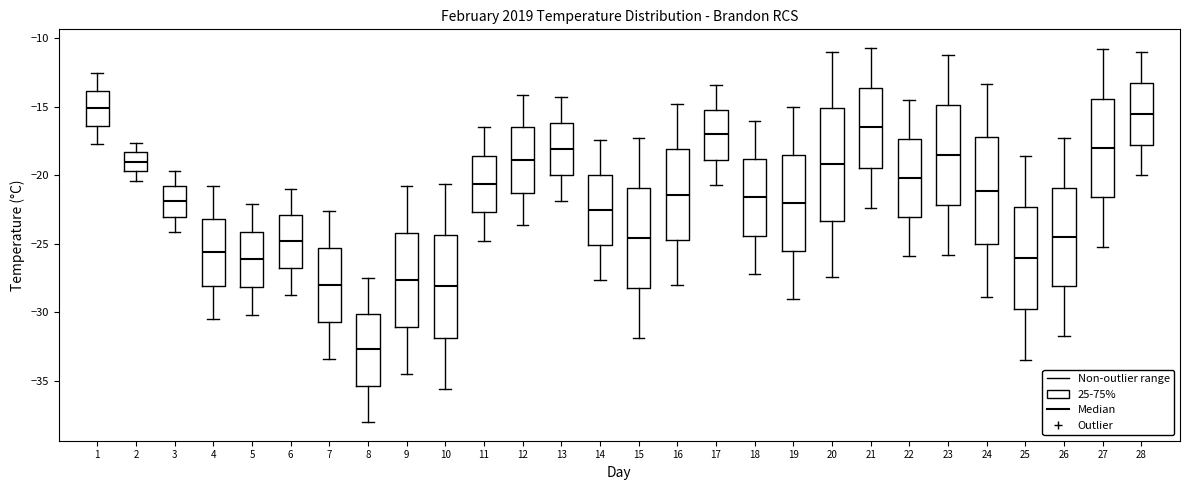

Reading left to right, transcribe this box plot: for each box, give where its median line is, the range the box spans, and where its two whiskers end, as read against the y-axis. The values are not printed on the chart, so give them approximately, as read against the axis.

1: median -15.0, box -16.5 to -14.0, whiskers -17.5 to -12.5
2: median -19.0, box -19.5 to -18.5, whiskers -20.5 to -17.5
3: median -22.0, box -23.0 to -21.0, whiskers -24.0 to -19.5
4: median -25.5, box -28.0 to -23.0, whiskers -30.5 to -21.0
5: median -26.0, box -28.0 to -24.0, whiskers -30.0 to -22.0
6: median -25.0, box -26.5 to -23.0, whiskers -28.5 to -21.0
7: median -28.0, box -30.5 to -25.5, whiskers -33.5 to -22.5
8: median -32.5, box -35.5 to -30.0, whiskers -38.0 to -27.5
9: median -27.5, box -31.0 to -24.0, whiskers -34.5 to -21.0
10: median -28.0, box -32.0 to -24.5, whiskers -35.5 to -20.5
11: median -20.5, box -22.5 to -18.5, whiskers -25.0 to -16.5
12: median -19.0, box -21.0 to -16.5, whiskers -23.5 to -14.0
13: median -18.0, box -20.0 to -16.0, whiskers -22.0 to -14.5
14: median -22.5, box -25.0 to -20.0, whiskers -27.5 to -17.5
15: median -24.5, box -28.0 to -21.0, whiskers -32.0 to -17.5
16: median -21.5, box -24.5 to -18.0, whiskers -28.0 to -15.0
17: median -17.0, box -19.0 to -15.0, whiskers -20.5 to -13.5
18: median -21.5, box -24.5 to -19.0, whiskers -27.0 to -16.0
19: median -22.0, box -25.5 to -18.5, whiskers -29.0 to -15.0
20: median -19.0, box -23.5 to -15.0, whiskers -27.5 to -11.0
21: median -16.5, box -19.5 to -13.5, whiskers -22.5 to -10.5
22: median -20.0, box -23.0 to -17.5, whiskers -26.0 to -14.5
23: median -18.5, box -22.0 to -15.0, whiskers -26.0 to -11.0
24: median -21.0, box -25.0 to -17.0, whiskers -29.0 to -13.5
25: median -26.0, box -29.5 to -22.5, whiskers -33.5 to -18.5
26: median -24.5, box -28.0 to -21.0, whiskers -31.5 to -17.5
27: median -18.0, box -21.5 to -14.5, whiskers -25.0 to -11.0
28: median -15.5, box -17.5 to -13.0, whiskers -20.0 to -11.0